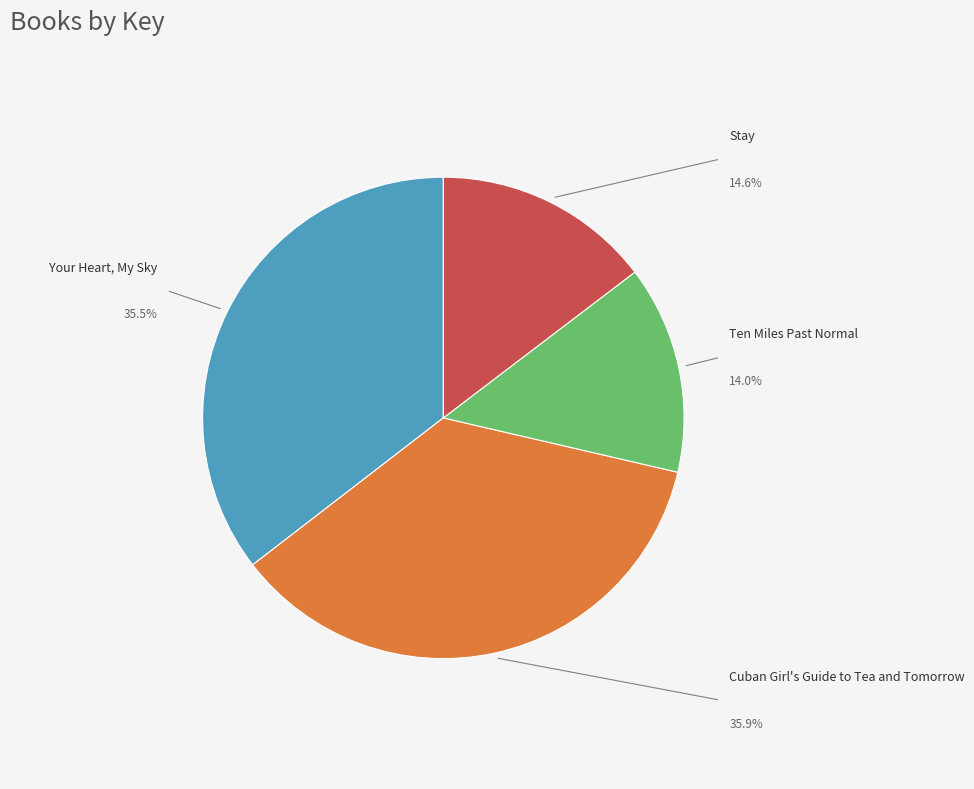

Approximately how many times larger is the value at Your Heart, My Sky compared to Ten Miles Past Normal?

2.5